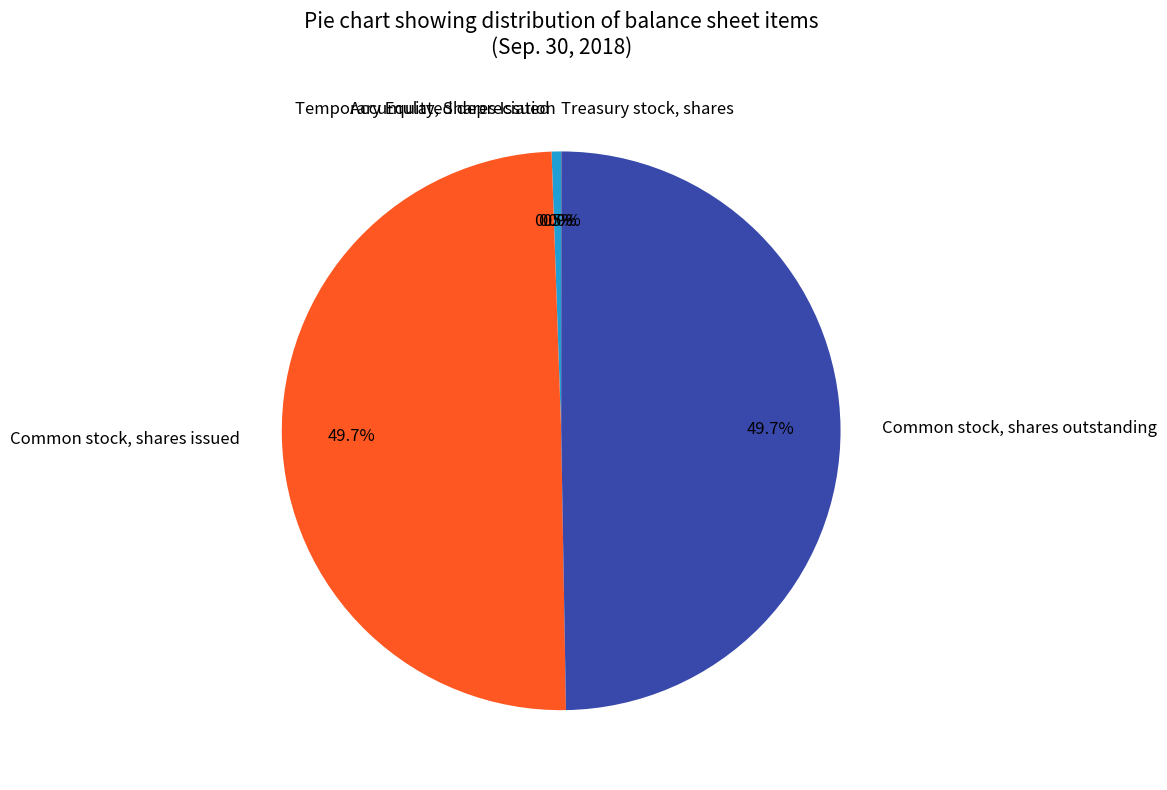

Which slice is the largest?

Common stock, shares issued